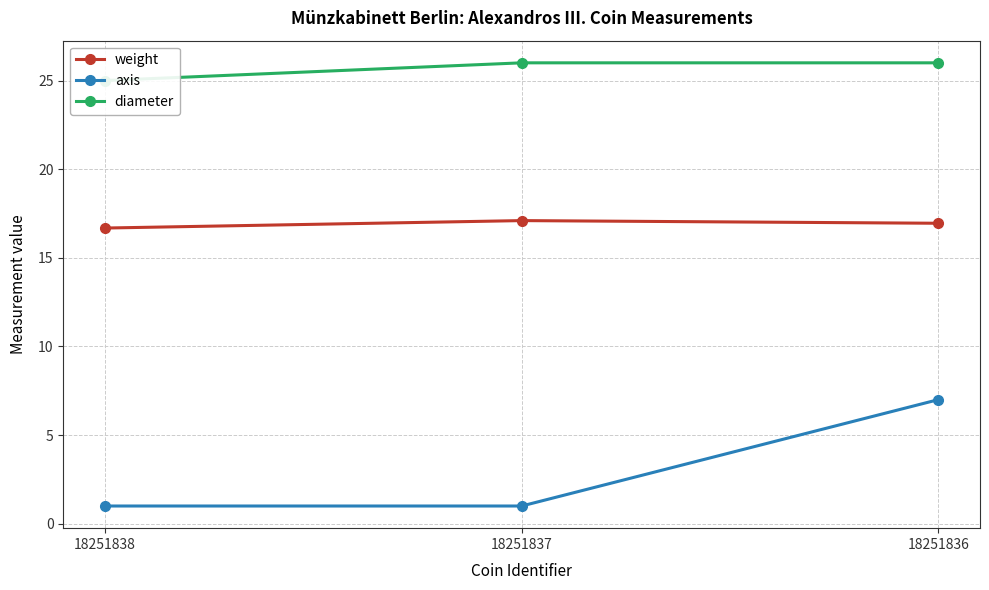

Reading right to left, extract all data points from this chart.

weight: 18251836=16.9	18251837=17.1	18251838=16.7
axis: 18251836=7.0	18251837=1.0	18251838=1.0
diameter: 18251836=26.0	18251837=26.0	18251838=25.0